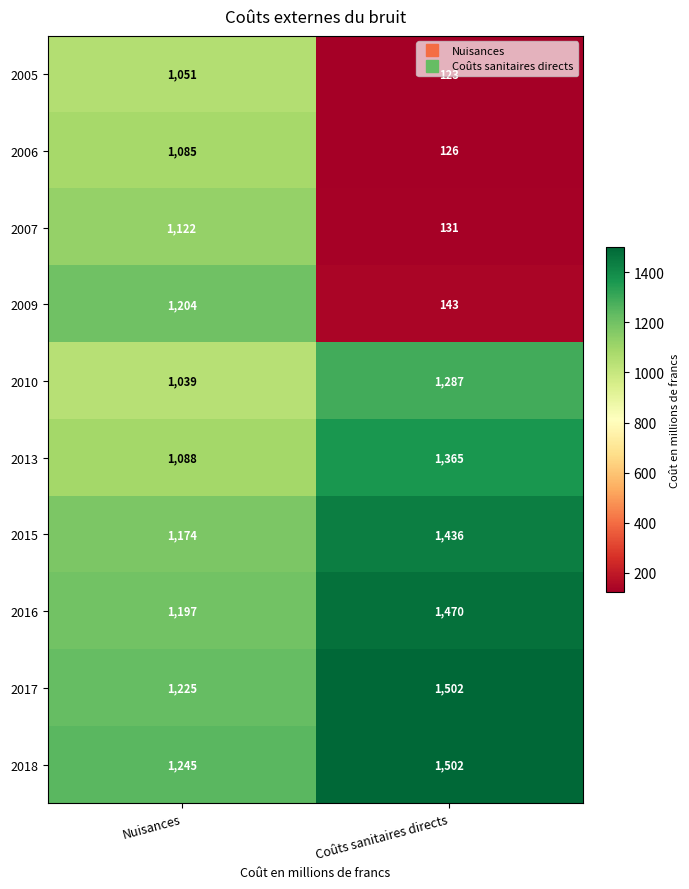

Is it true that 2007 equals 1122 at Nuisances?

True